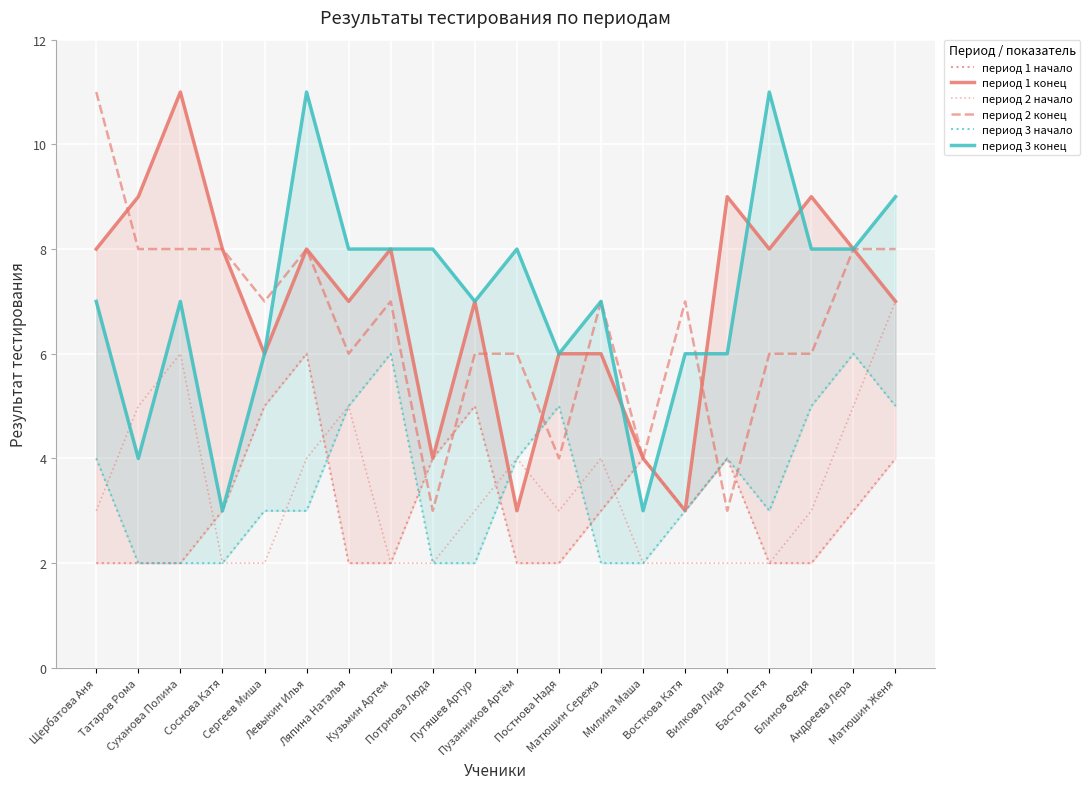

Reading left to right, transcribe all the data shown in this chart.

период 1 начало: 2	2	2	3	5	6	2	2	4	5	2	2	3	4	3	4	2	2	3	4
период 1 конец: 8	9	11	8	6	8	7	8	4	7	3	6	6	4	3	9	8	9	8	7
период 2 начало: 3	5	6	2	2	4	5	2	2	3	4	3	4	2	2	2	2	3	5	7
период 2 конец: 11	8	8	8	7	8	6	7	3	6	6	4	7	4	7	3	6	6	8	8
период 3 начало: 4	2	2	2	3	3	5	6	2	2	4	5	2	2	3	4	3	5	6	5
период 3 конец: 7	4	7	3	6	11	8	8	8	7	8	6	7	3	6	6	11	8	8	9